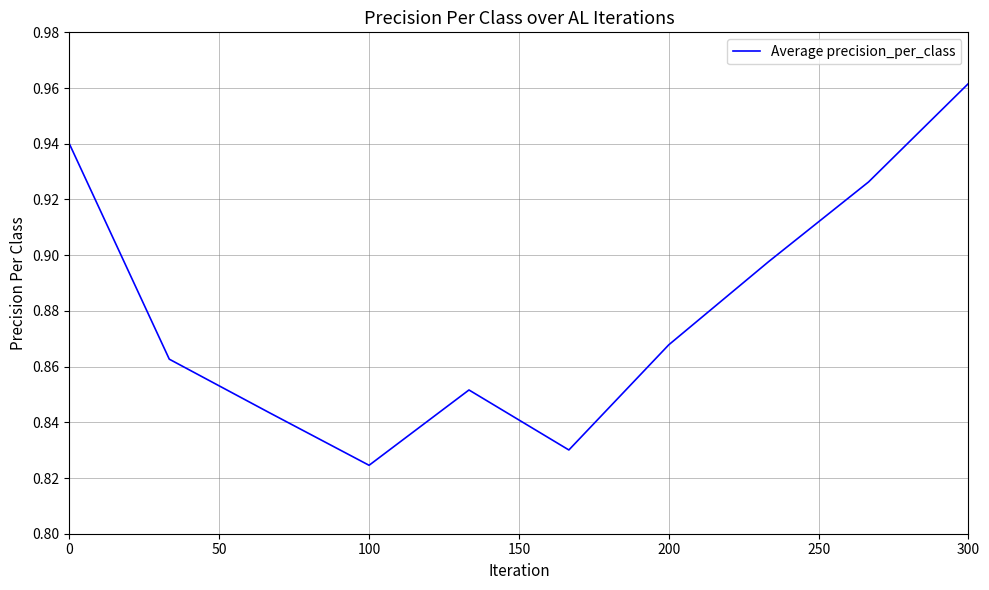

What is the sum of all values?

8.8